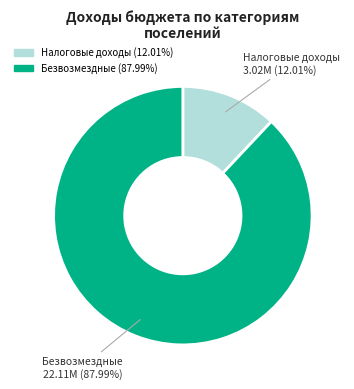

Is there a majority slice in this chart?

Yes